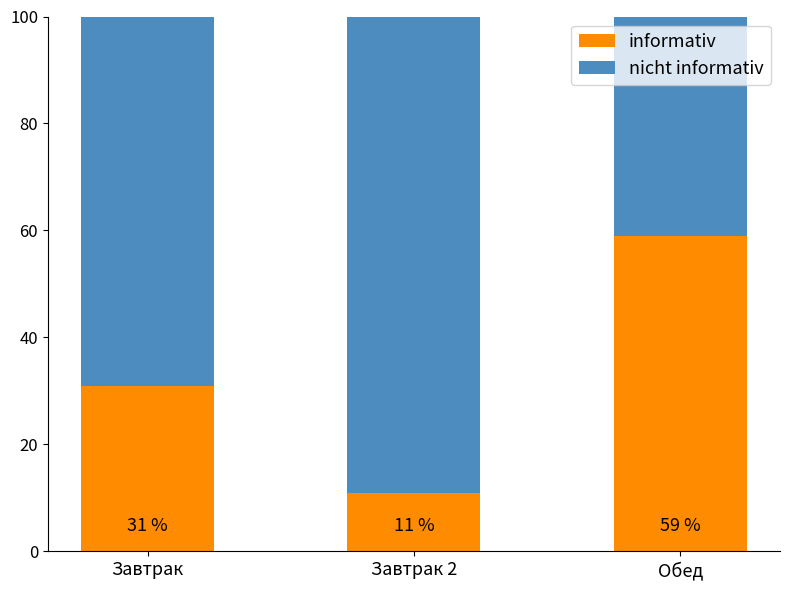

What is the sum of all informativ values?

101